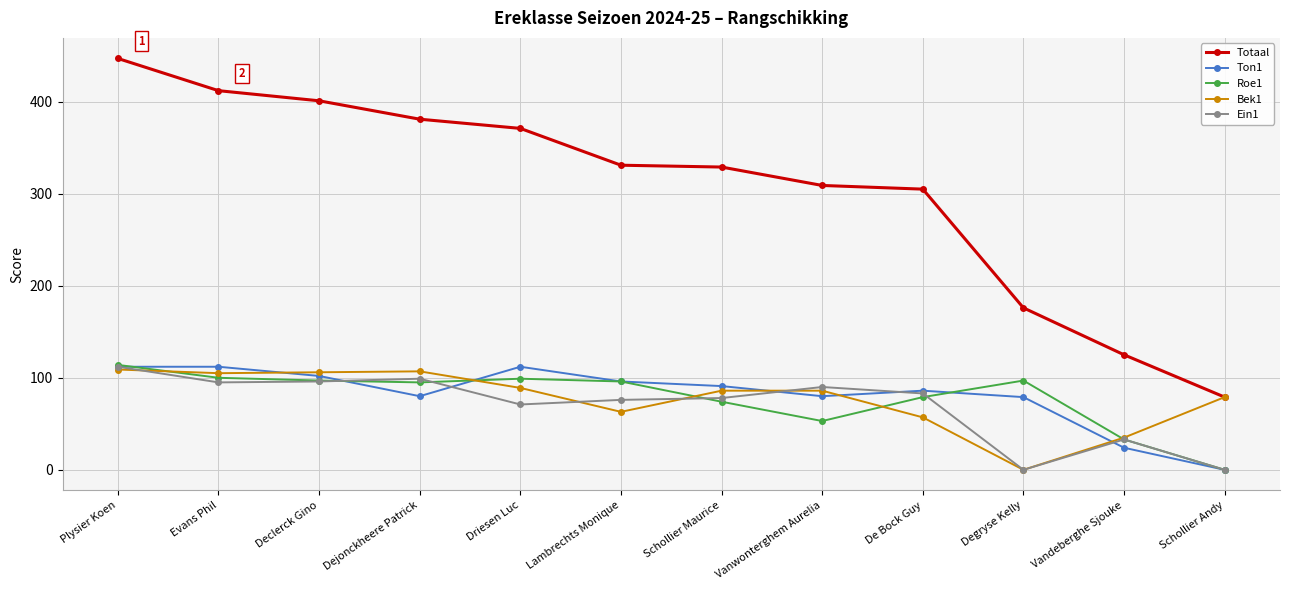

What is the sum of all Totaal values?

3666